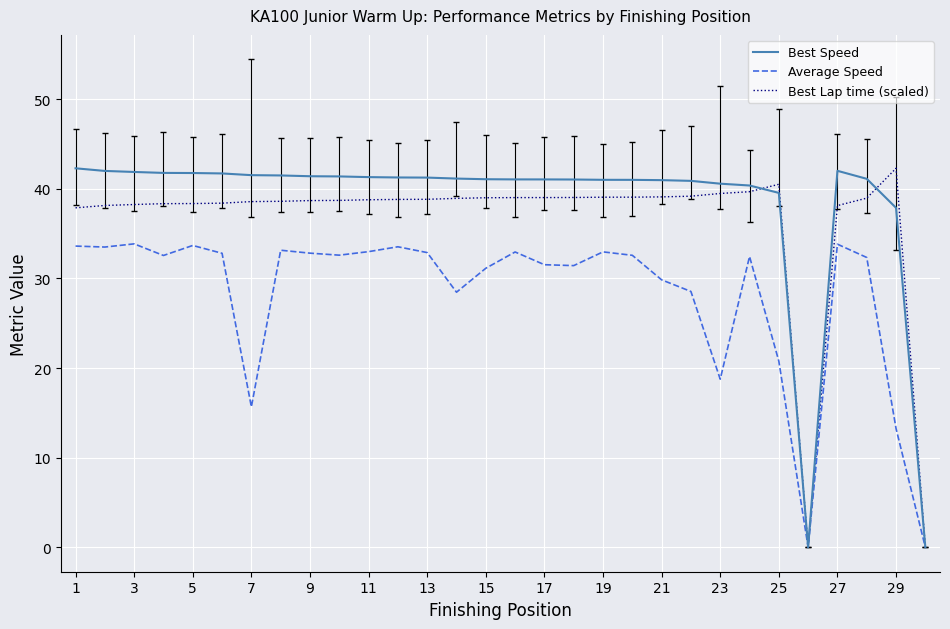

At how many categories does at least one series exceed 26?

28